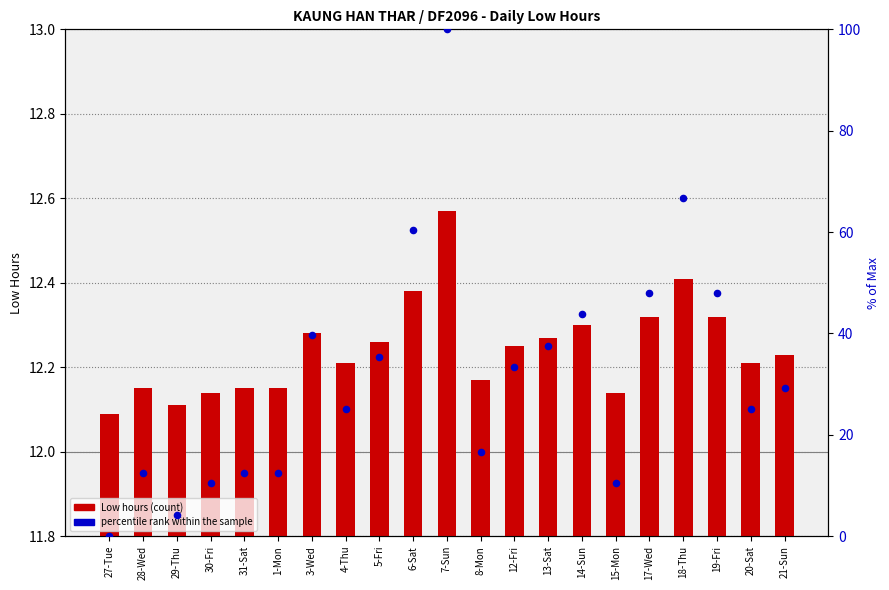

At which category is the sum across all series the highest?

7-Sun